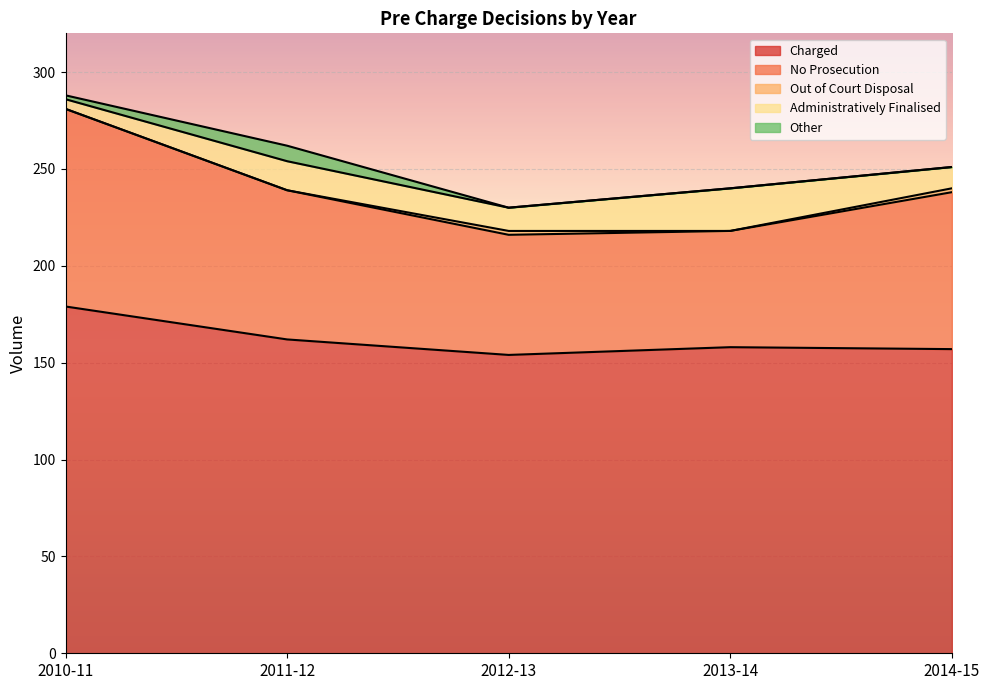

How many categories are shown in the chart?

5